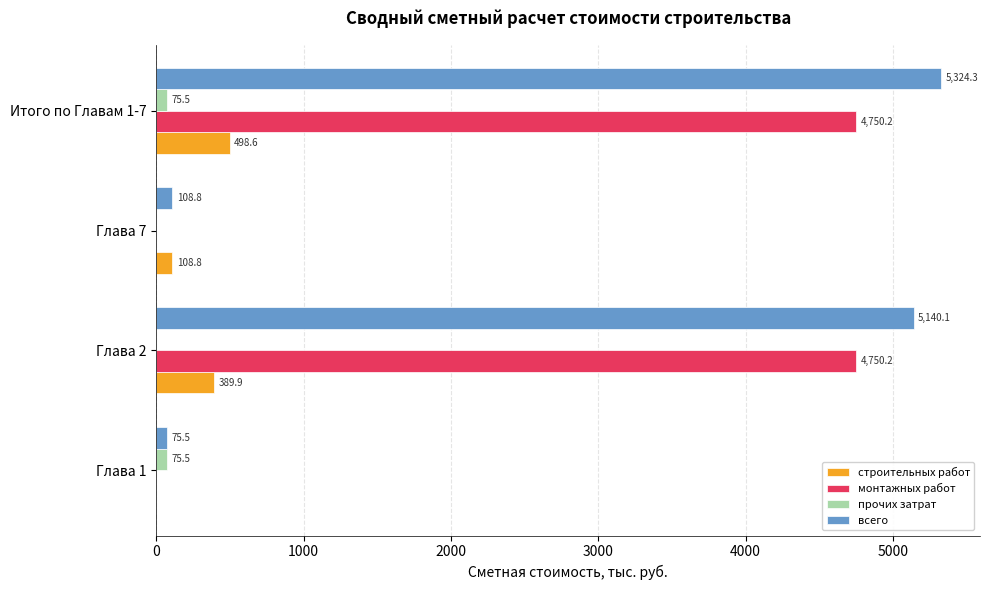

Is the value of прочих затрат at Итого по Главам 1-7 greater than the value of всего at Глава 7?

No